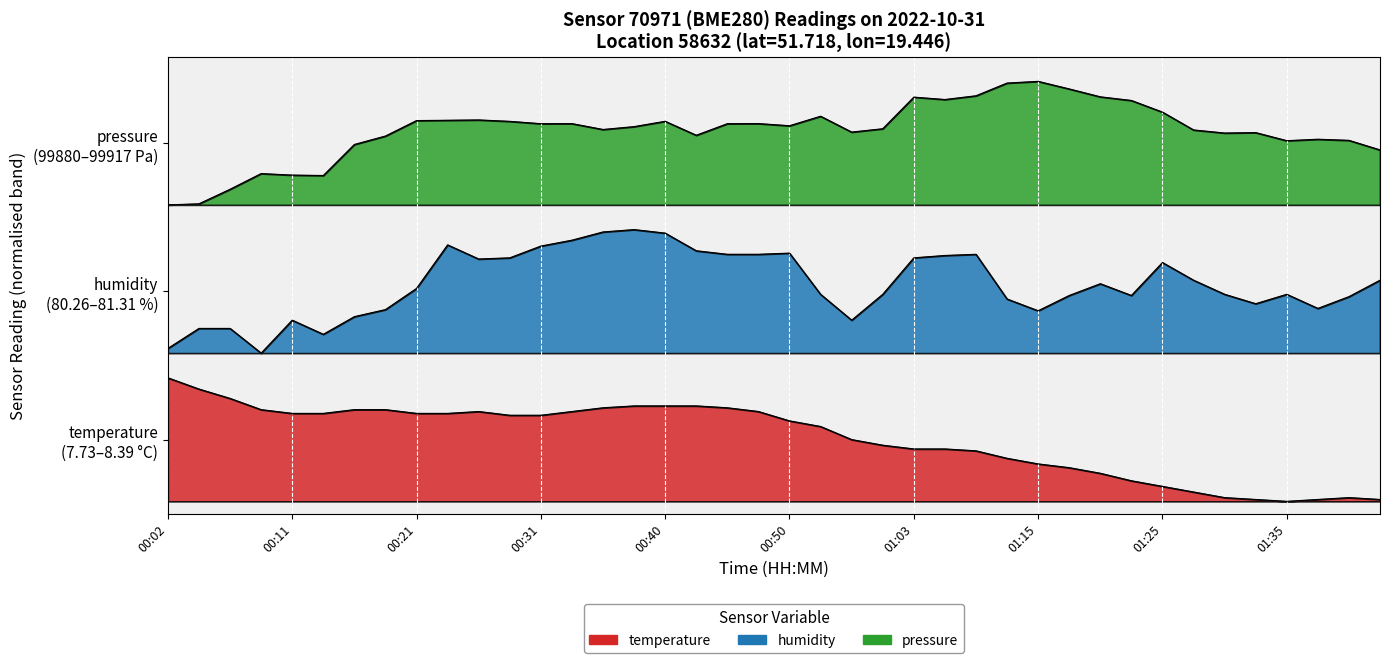

Reading left to right, transcribe all the data shown in this chart.

temperature: 1.0	0.9	0.8	0.7	0.7	0.7	0.7	0.7	0.7	0.7	0.7	0.7	0.7	0.7	0.8	0.8	0.8	0.8	0.8	0.7	0.7	0.6	0.5	0.5	0.4	0.4	0.4	0.3	0.3	0.3	0.2	0.2	0.1	0.1	0.0	0.0	0.0	0.0	0.0	0.0
humidity: 1.2	1.4	1.4	1.2	1.5	1.4	1.5	1.6	1.7	2.1	2.0	2.0	2.1	2.1	2.2	2.2	2.2	2.0	2.0	2.0	2.0	1.7	1.5	1.7	2.0	2.0	2.0	1.6	1.5	1.7	1.8	1.7	1.9	1.8	1.7	1.6	1.7	1.6	1.7	1.8
pressure: 2.4	2.4	2.5	2.7	2.6	2.6	2.9	3.0	3.1	3.1	3.1	3.1	3.1	3.1	3.0	3.0	3.1	3.0	3.1	3.1	3.0	3.1	3.0	3.0	3.3	3.3	3.3	3.4	3.4	3.3	3.3	3.2	3.2	3.0	3.0	3.0	2.9	2.9	2.9	2.8